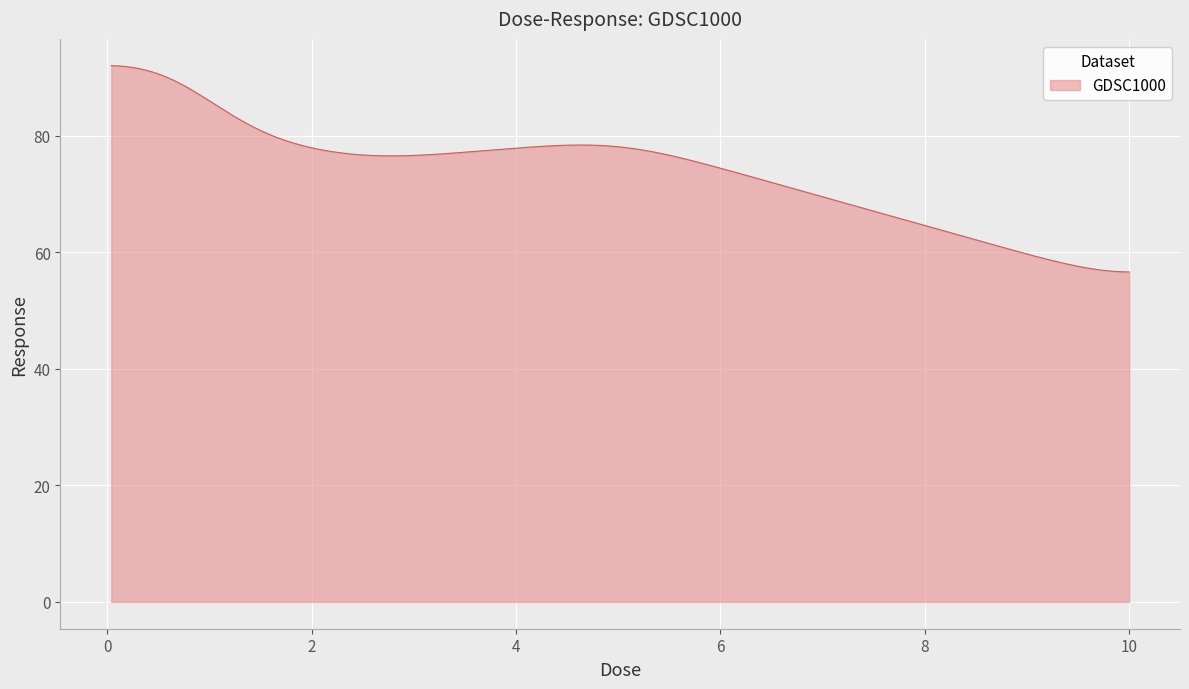

What is the greatest value displayed?

92.0